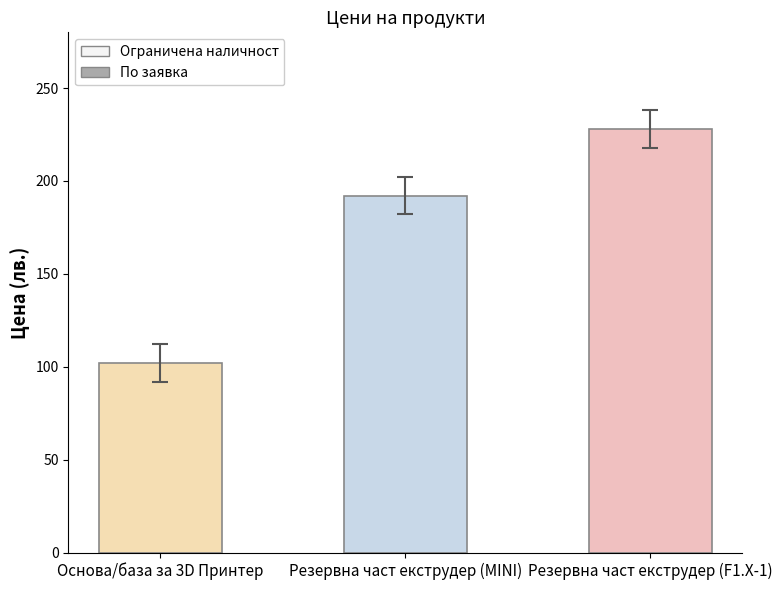

What is the ratio of the value at Резервна част екструдер (MINI) to the value at Резервна част екструдер (F1.X-1)?

0.8